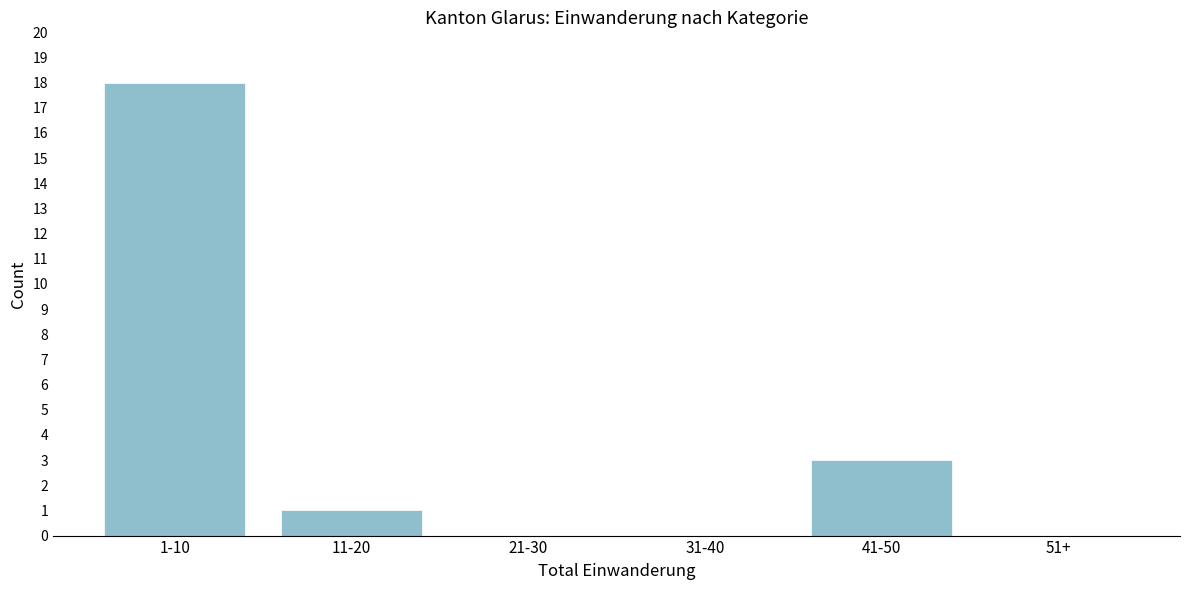

Reading left to right, transcribe all the data shown in this chart.

1-10=18	11-20=1	21-30=0	31-40=0	41-50=3	51+=0